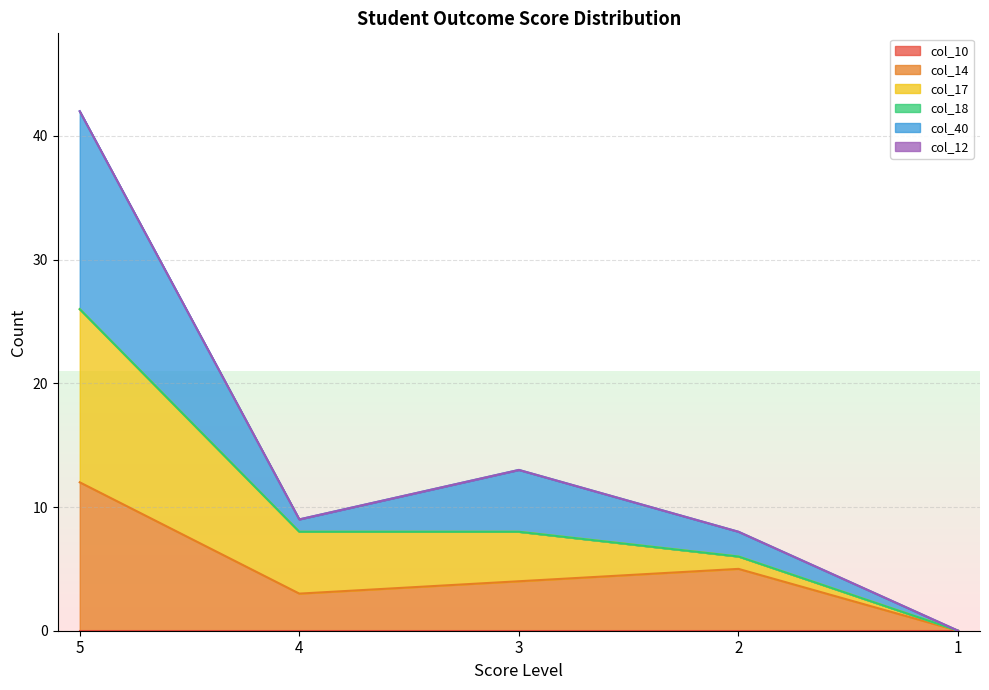

Does the chart display data point markers on the line(s)?

No